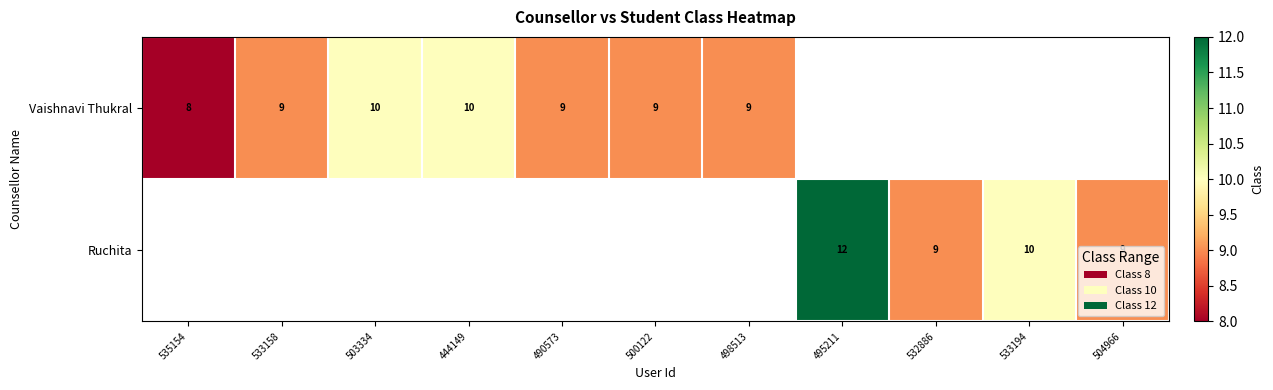

Is it true that Vaishnavi Thukral equals 10 at 444149?

True